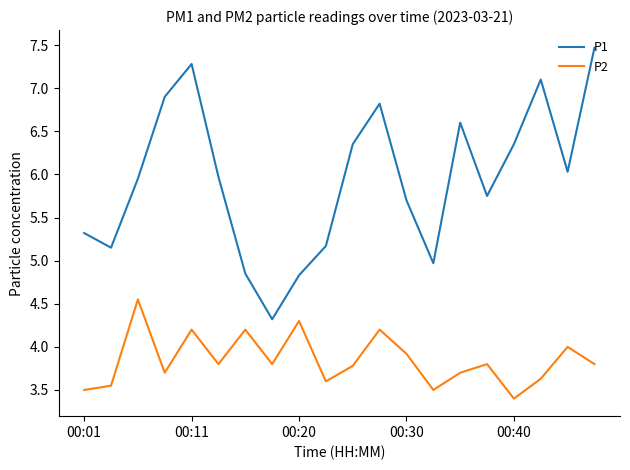

Which series has the widest spread of values?

P1